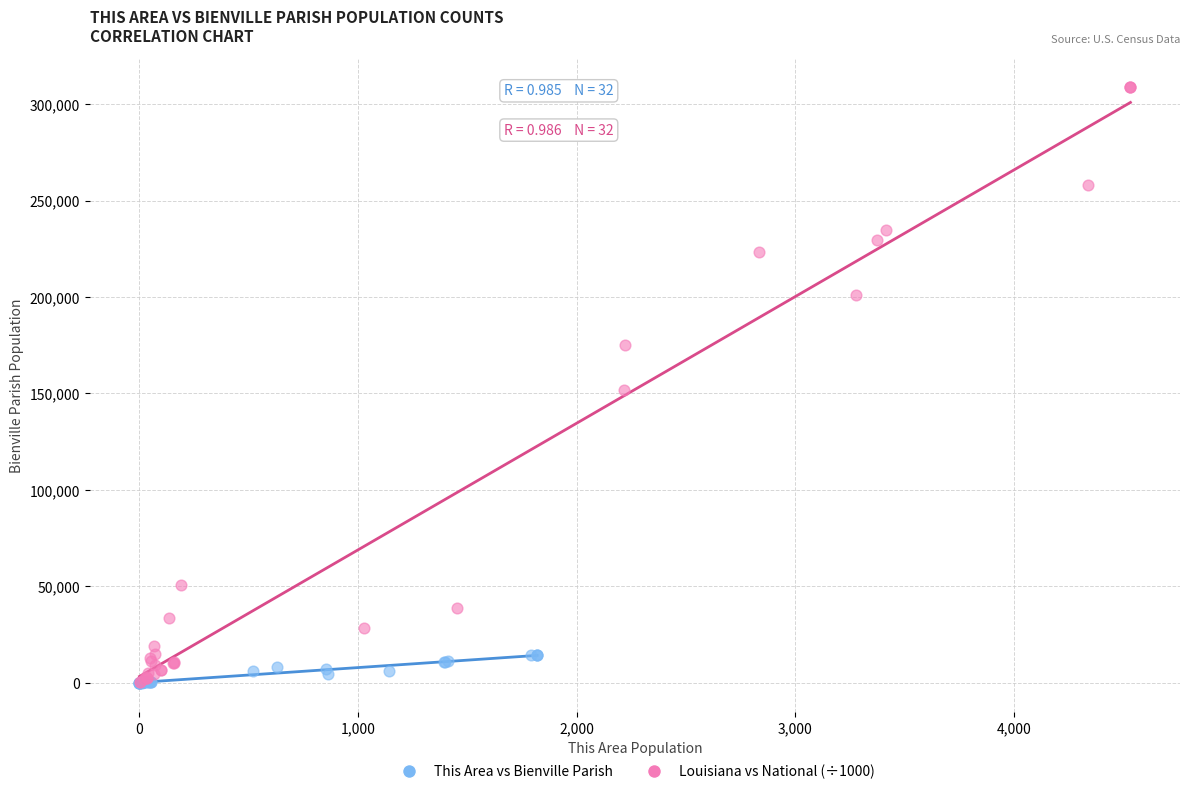

Which series has the largest Y range (max minus min)?

Louisiana vs National (÷1000)